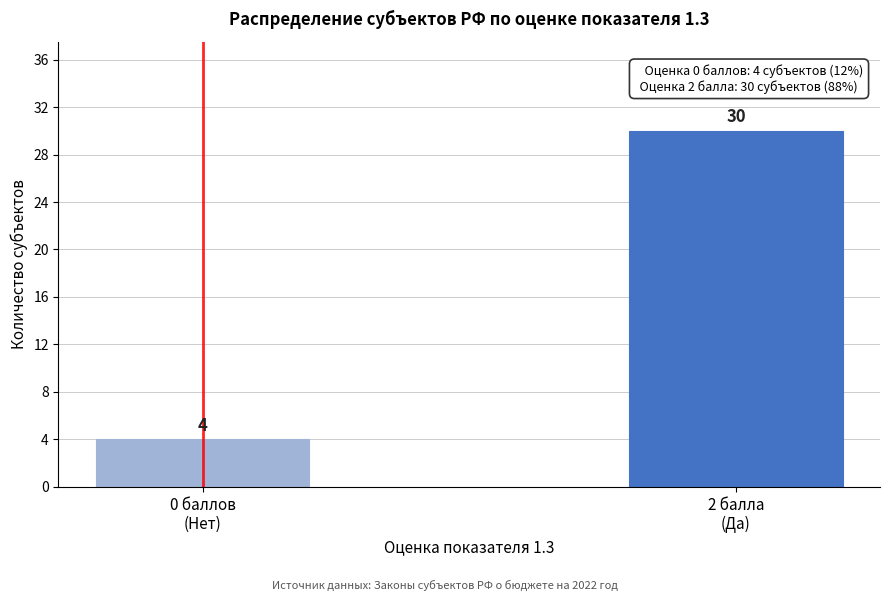

Reading left to right, extract all data points from this chart.

4	30